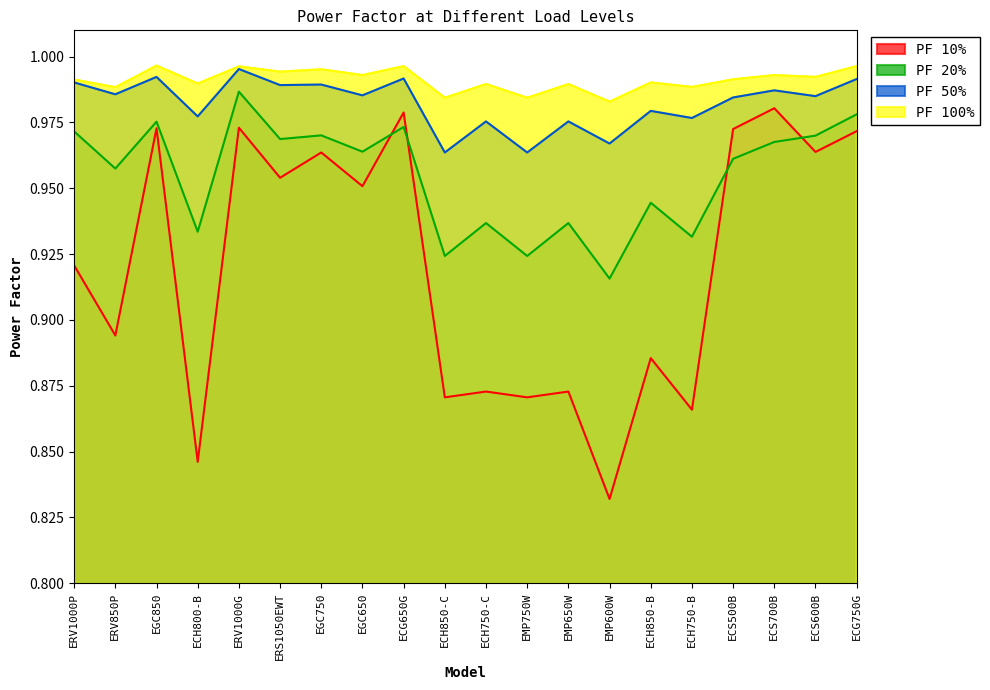

Which series has the widest spread of values?

PF 10%